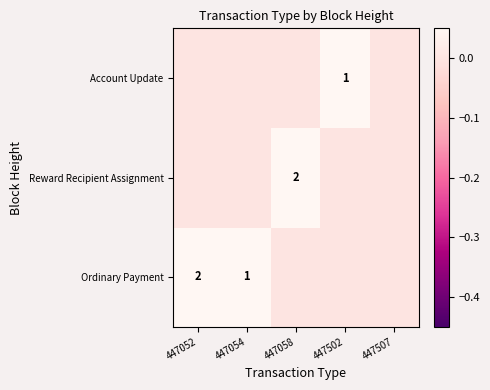

Rank the series by their maximum value, from highest to lowest.

Ordinary Payment, Reward Recipient Assignment, Account Update